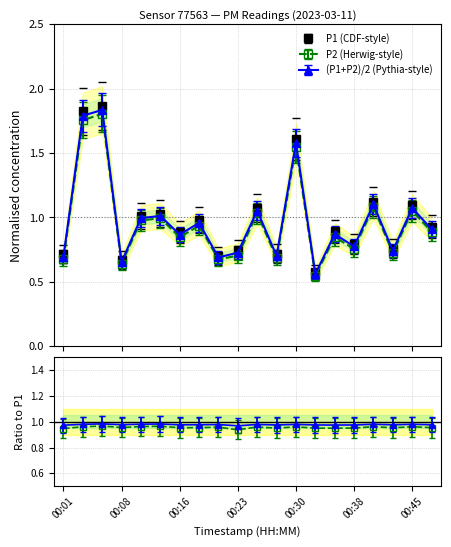

True or false: P1 has more than 0 interior local peaks.

True